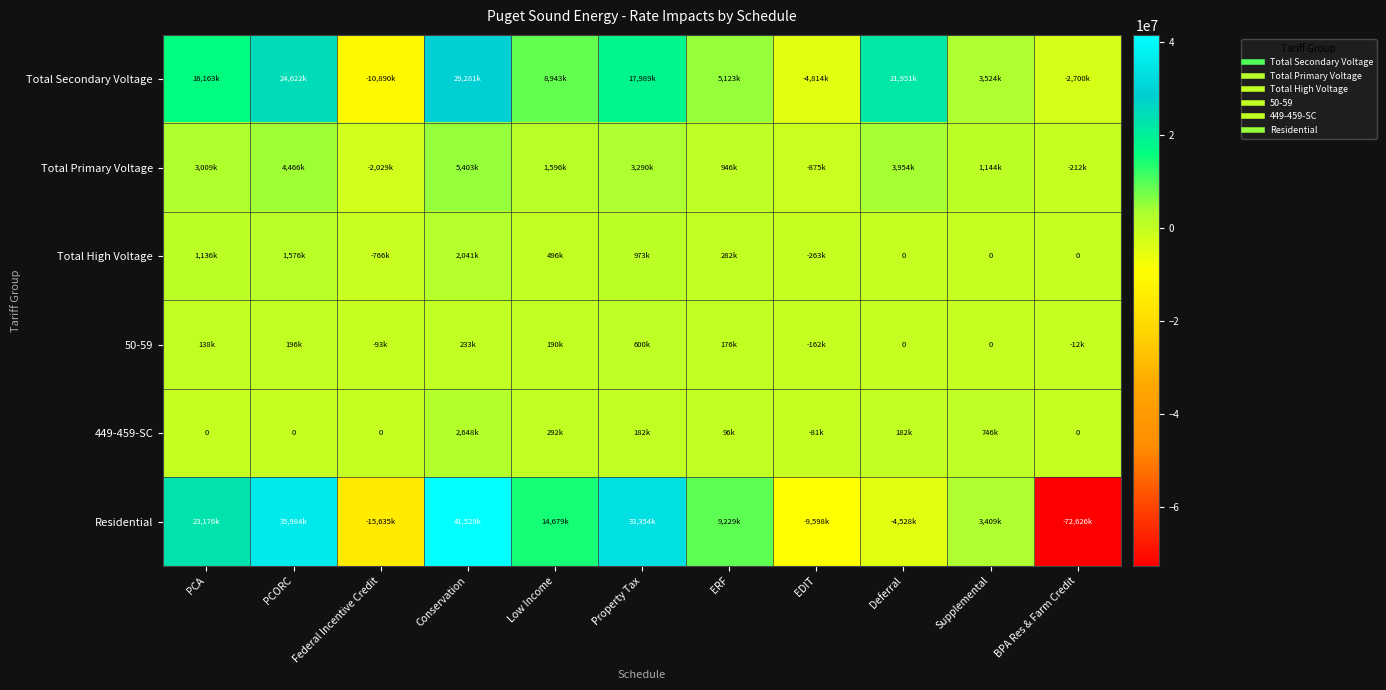

Which series has the widest spread of values?

Residential